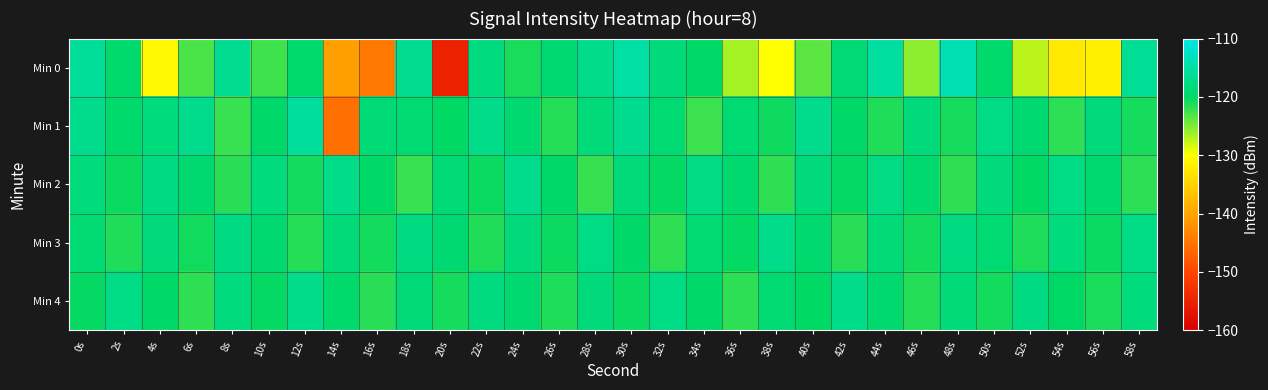

Reading left to right, transcribe all the data shown in this chart.

Min 0: 0s=-116.1	2s=-119.6	4s=-130.7	6s=-122.9	8s=-116.6	10s=-122.5	12s=-119.6	14s=-140.6	16s=-144.6	18s=-116.7	20s=-155.1	22s=-118.0	24s=-121.1	26s=-119.1	28s=-117.2	30s=-115.1	32s=-118.4	34s=-119.9	36s=-126.4	38s=-130.1	40s=-123.6	42s=-118.8	44s=-115.4	46s=-125.4	48s=-114.1	50s=-119.5	52s=-127.3	54s=-132.4	56s=-131.6	58s=-116.4
Min 1: 0s=-117.0	2s=-119.5	4s=-118.3	6s=-117.0	8s=-122.2	10s=-119.7	12s=-115.8	14s=-145.5	16s=-118.8	18s=-118.9	20s=-120.1	22s=-117.3	24s=-119.2	26s=-121.5	28s=-118.6	30s=-116.8	32s=-119.0	34s=-122.3	36s=-118.9	38s=-120.6	40s=-117.1	42s=-119.8	44s=-121.2	46s=-118.5	48s=-120.9	50s=-117.6	52s=-119.1	54s=-121.8	56s=-118.3	58s=-120.9
Min 2: 0s=-118.2	2s=-120.5	4s=-117.9	6s=-119.2	8s=-121.6	10s=-118.1	12s=-120.8	14s=-117.3	16s=-119.9	18s=-122.2	20s=-118.8	22s=-120.5	24s=-117.0	26s=-119.7	28s=-122.1	30s=-118.6	32s=-120.2	34s=-117.7	36s=-119.5	38s=-121.9	40s=-118.5	42s=-120.2	44s=-117.7	46s=-119.5	48s=-121.9	50s=-118.5	52s=-120.1	54s=-117.6	56s=-119.4	58s=-121.8
Min 3: 0s=-119.0	2s=-121.2	4s=-118.5	6s=-120.7	8s=-117.9	10s=-119.2	12s=-121.4	14s=-118.6	16s=-120.8	18s=-117.9	20s=-119.1	22s=-121.2	24s=-118.4	26s=-120.5	28s=-117.6	30s=-119.7	32s=-121.8	34s=-119.0	36s=-120.2	38s=-117.3	40s=-119.4	42s=-121.5	44s=-118.7	46s=-120.8	48s=-117.9	50s=-119.0	52s=-121.1	54s=-118.3	56s=-120.4	58s=-117.5
Min 4: 0s=-120.3	2s=-117.6	4s=-119.8	6s=-121.9	8s=-118.1	10s=-120.2	12s=-117.4	14s=-119.5	16s=-121.6	18s=-118.7	20s=-120.8	22s=-118.0	24s=-119.2	26s=-121.2	28s=-118.3	30s=-120.4	32s=-117.6	34s=-119.7	36s=-121.8	38s=-118.9	40s=-120.1	42s=-117.3	44s=-119.4	46s=-121.5	48s=-118.6	50s=-120.7	52s=-117.9	54s=-120.0	56s=-121.1	58s=-118.2